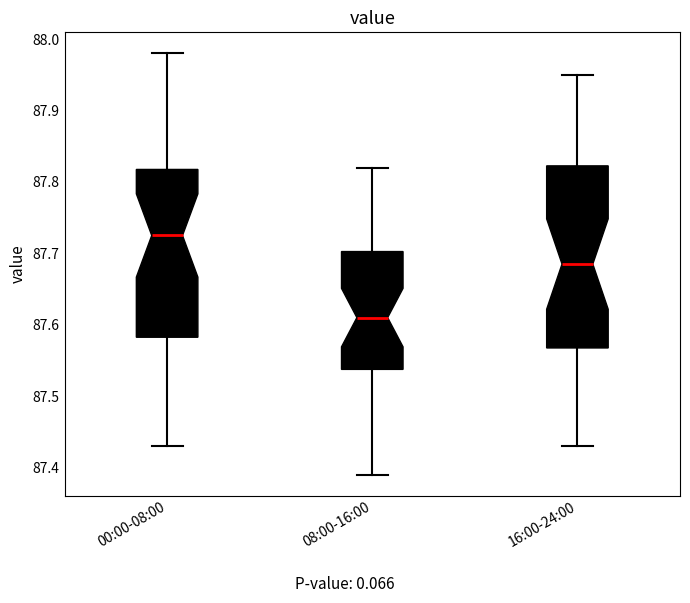

Comparing the boxes themselves (not the whiskers), which one is the tallest?

16:00-24:00